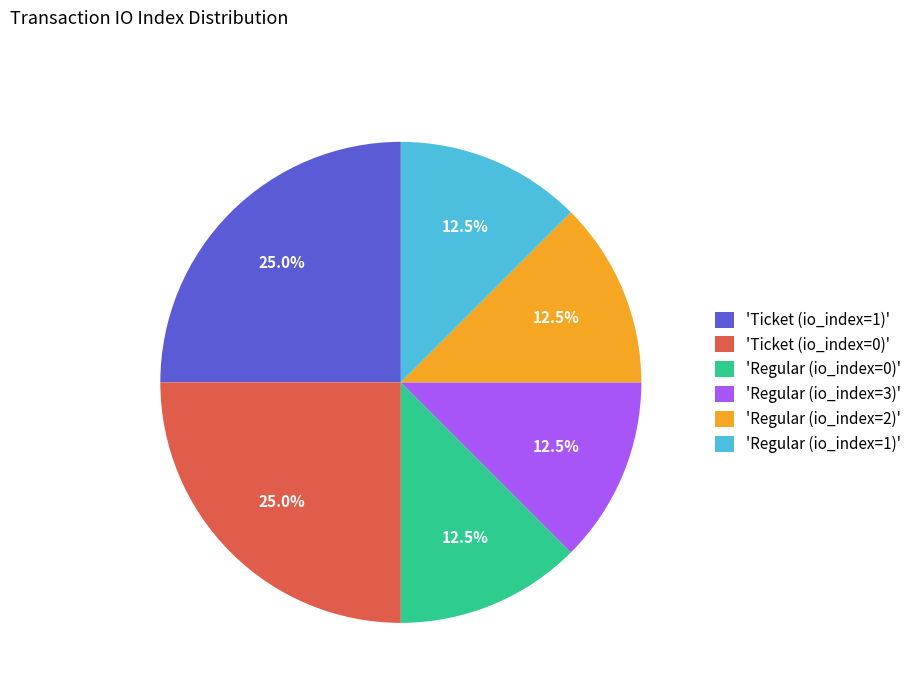

Which has a higher value, 'Regular (io_index=1)' or 'Ticket (io_index=0)'?

'Ticket (io_index=0)'